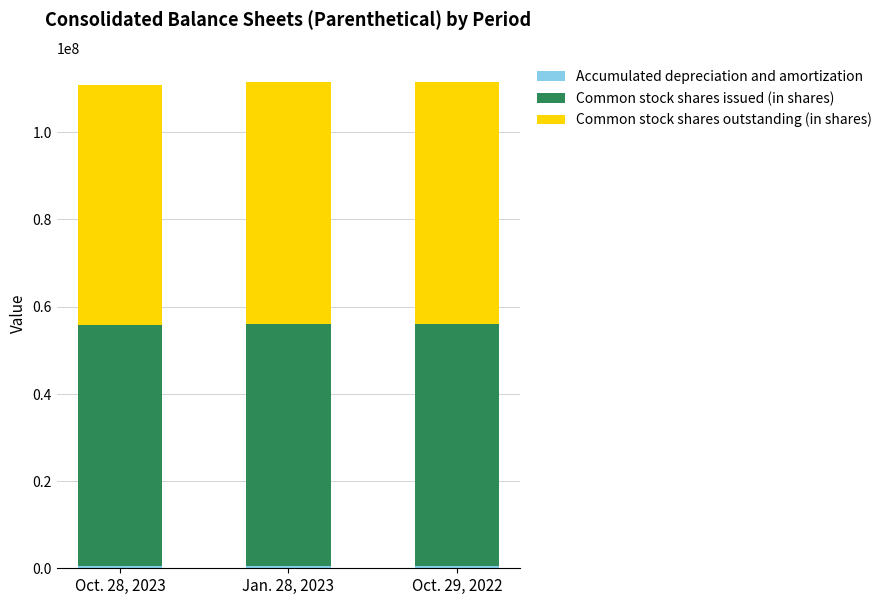

The value of Common stock shares issued (in shares) at Oct. 28, 2023 is 73266823. True or false?

False